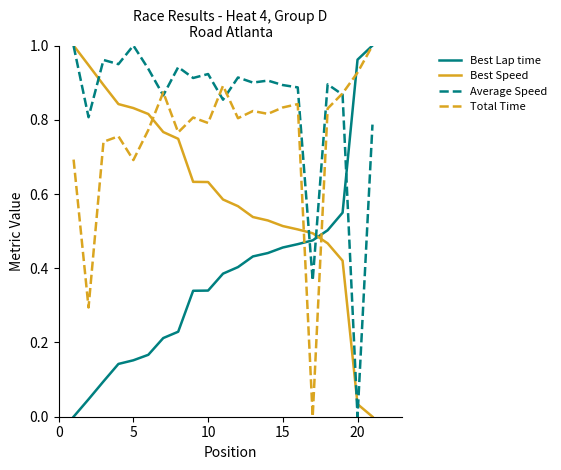

Rank the series by their average value, from lowest to highest.

Best Lap time, Best Speed, Total Time, Average Speed